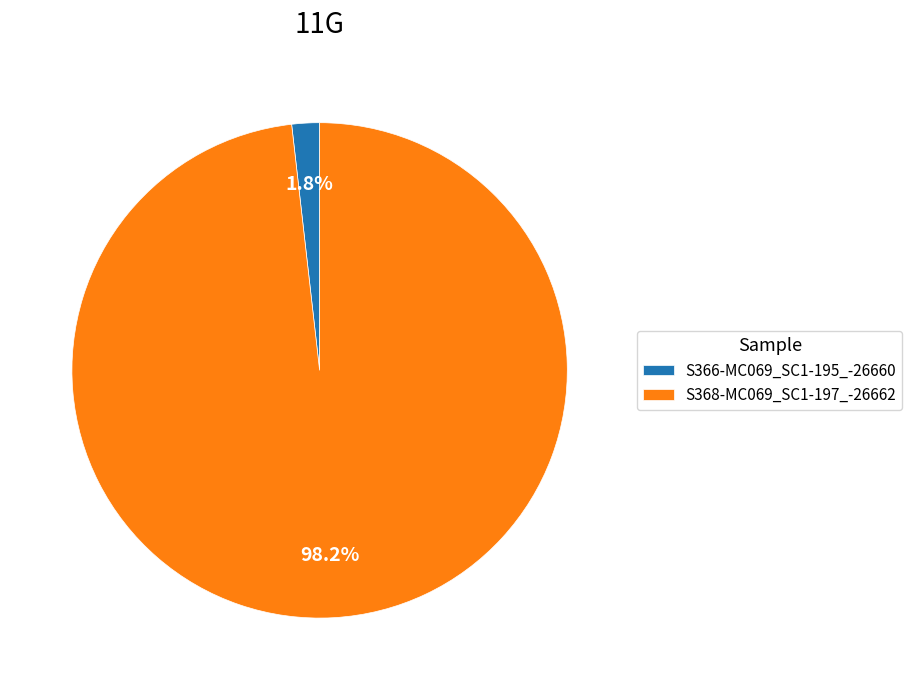

How much of the chart is everything except S366-MC069_SC1-195_-26660?

98.2%